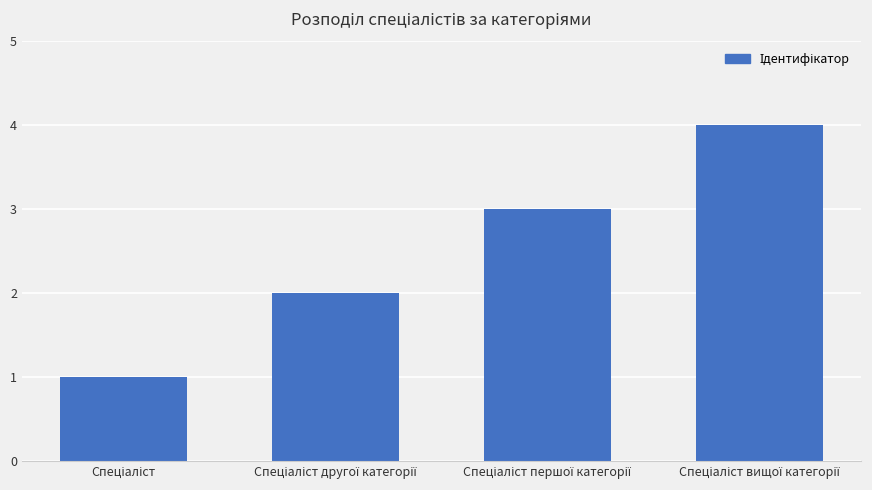

What is the maximum value shown in the chart?

4